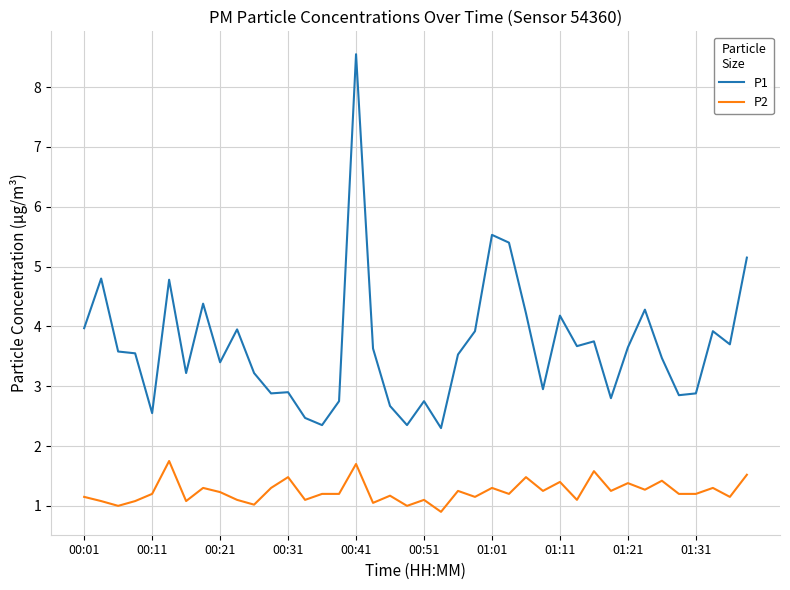

What is the highest value of the P1 series?

8.6